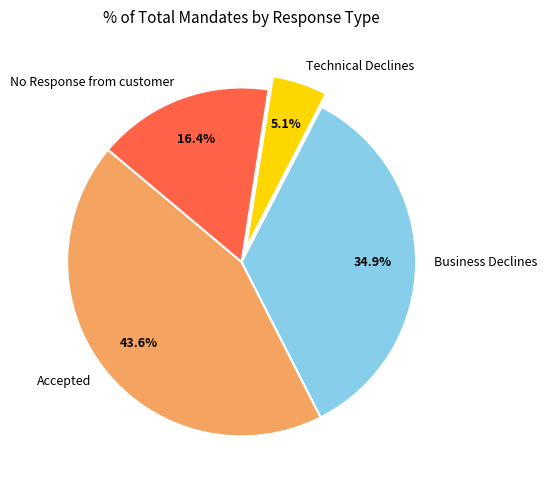

Does No Response from customer account for over 50% of the chart?

No